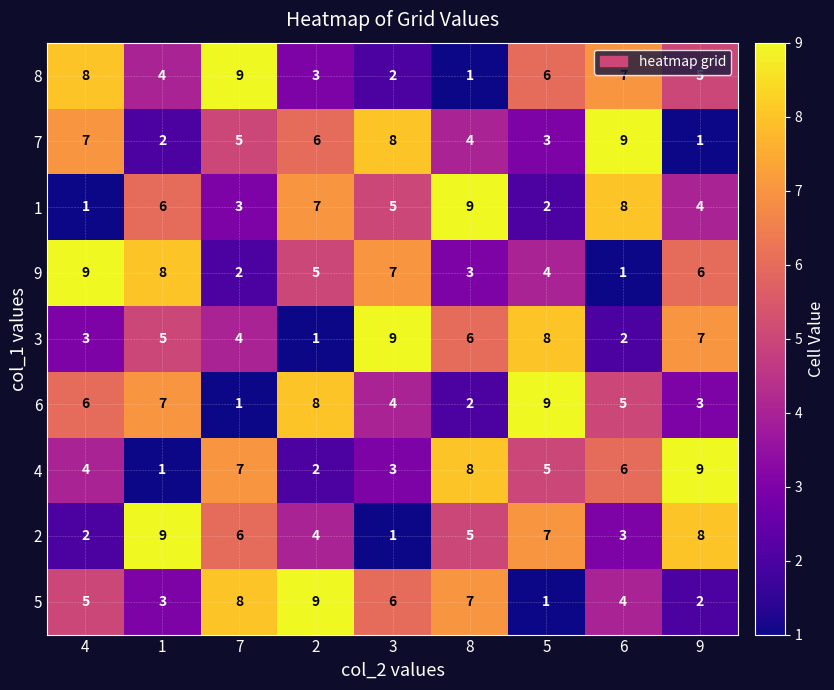

What is the maximum value shown in the chart?

9